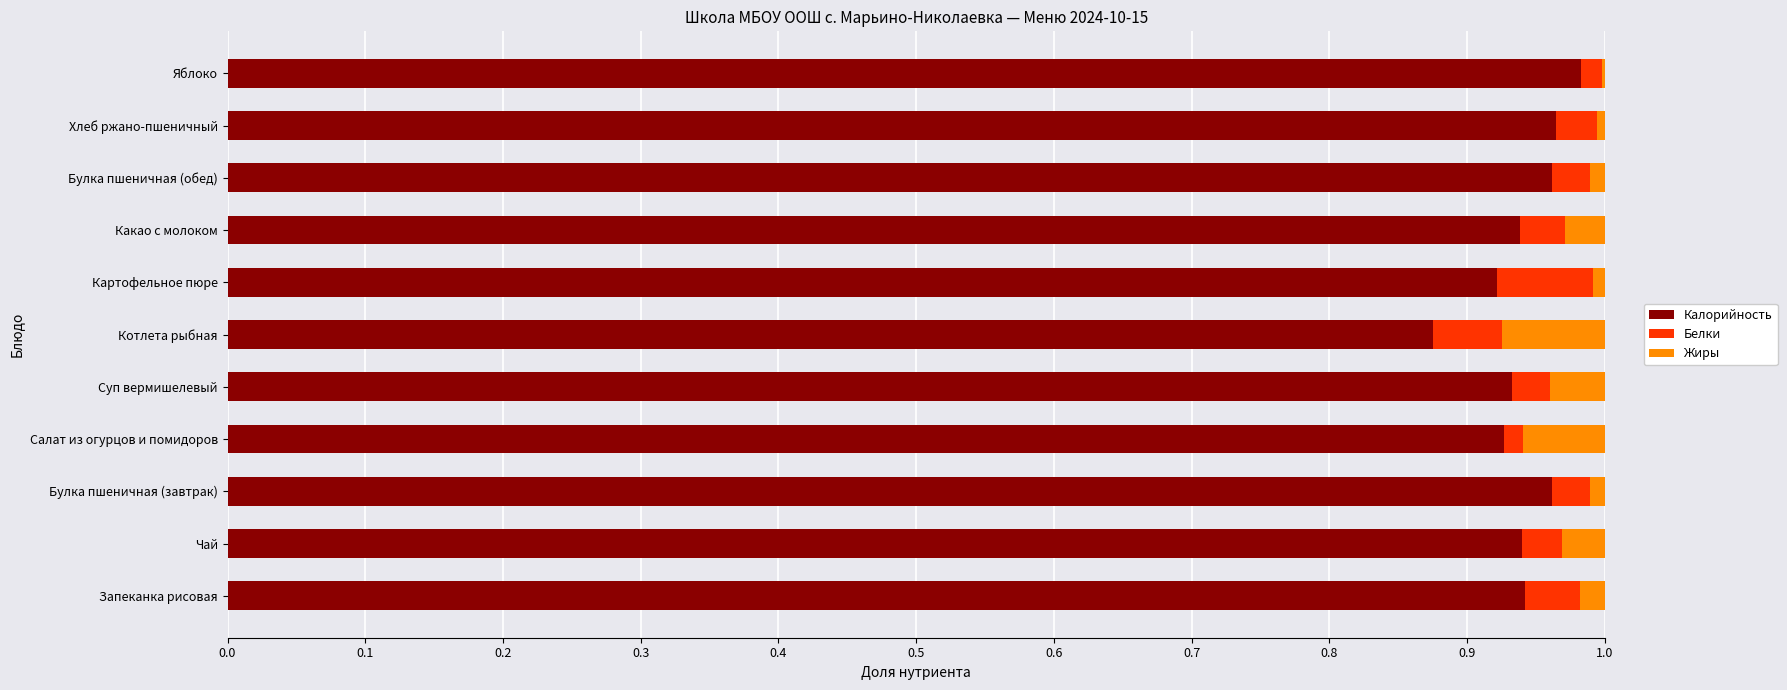

True or false: Калорийность has a value of 1.5 at Булка пшеничная (обед).

False